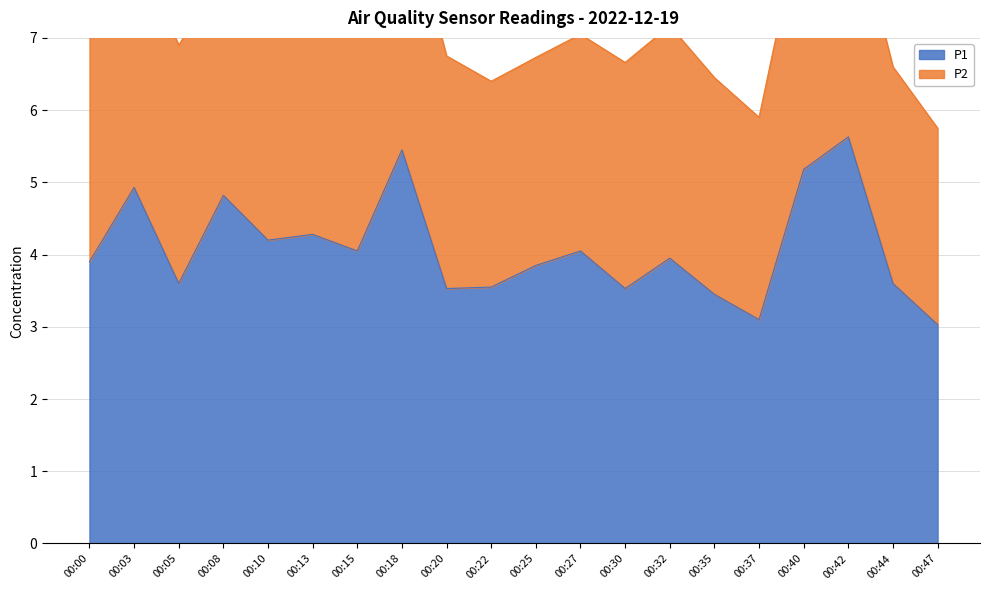

The chart shows a value of 6.3 at 00:27. True or false?

False